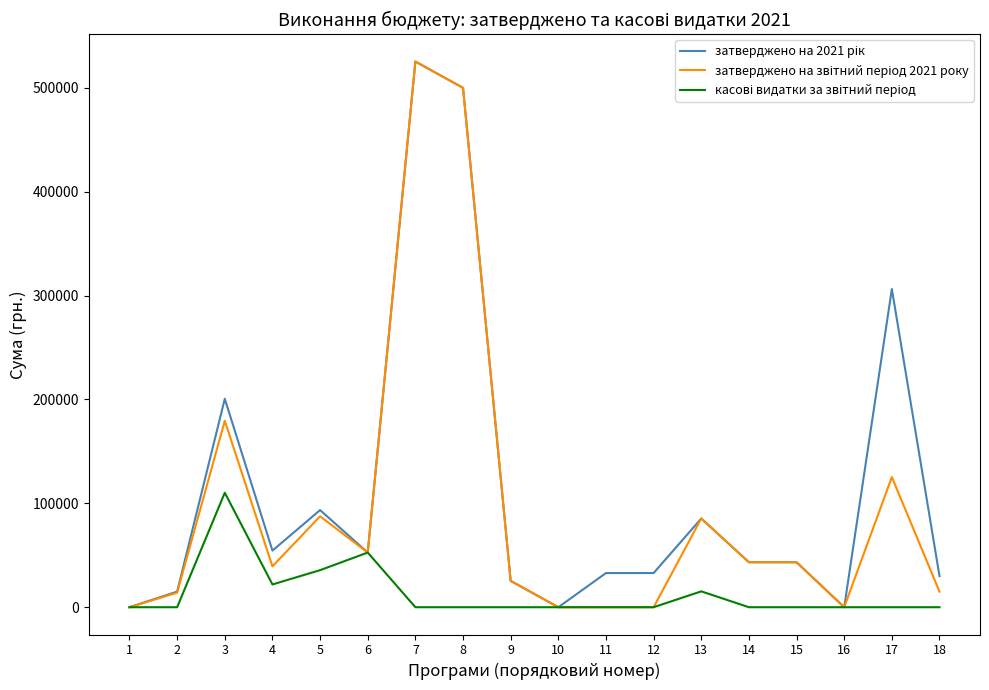

At which category is the sum across all series the highest?

7